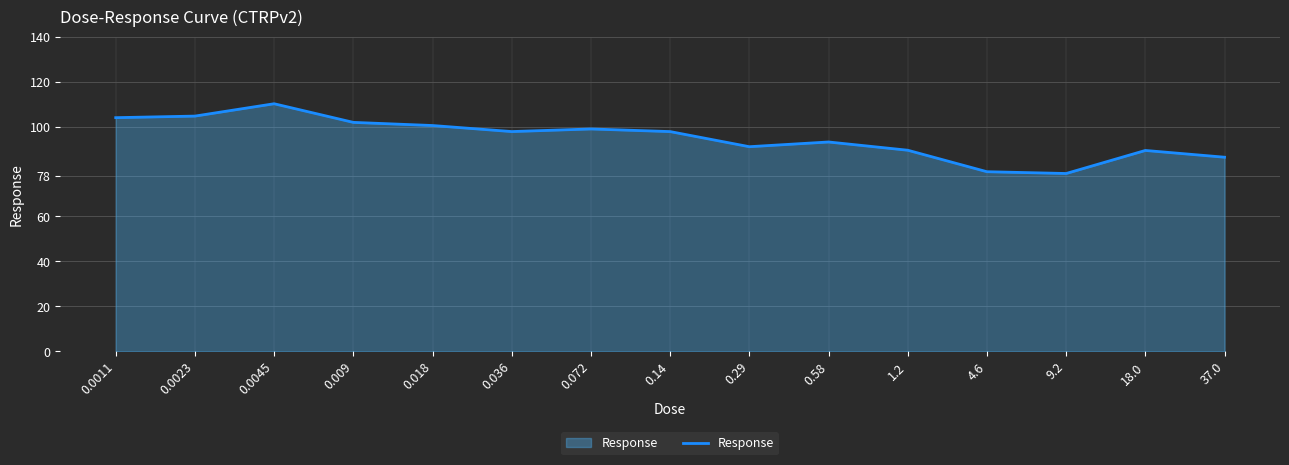

Between 0.072 and 0.0011, which is larger?

0.0011